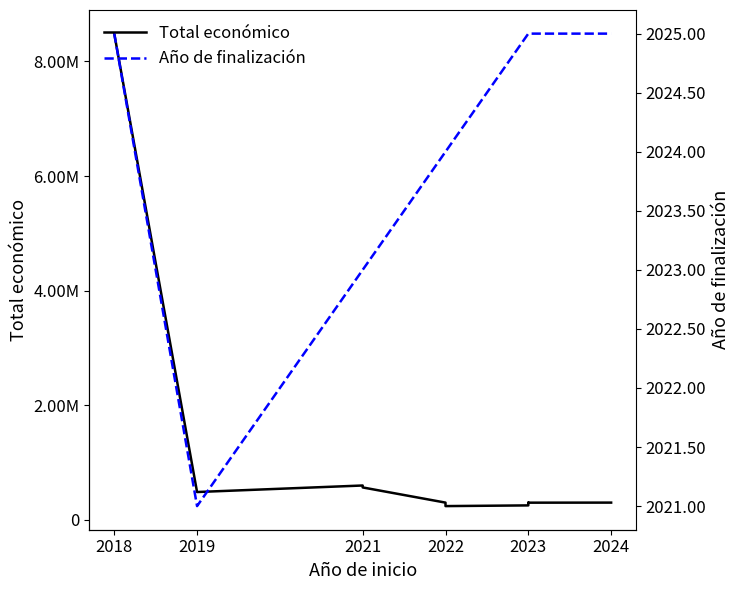

How many series are shown in this chart?

2